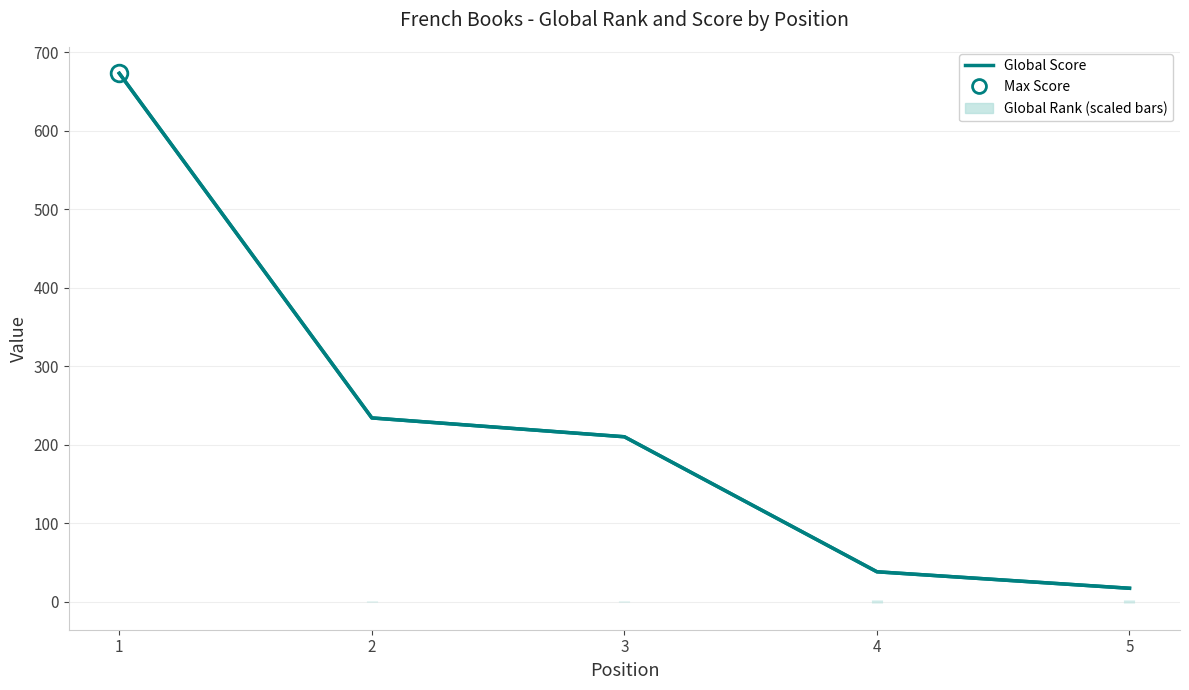

How many lines are shown in the chart?

1